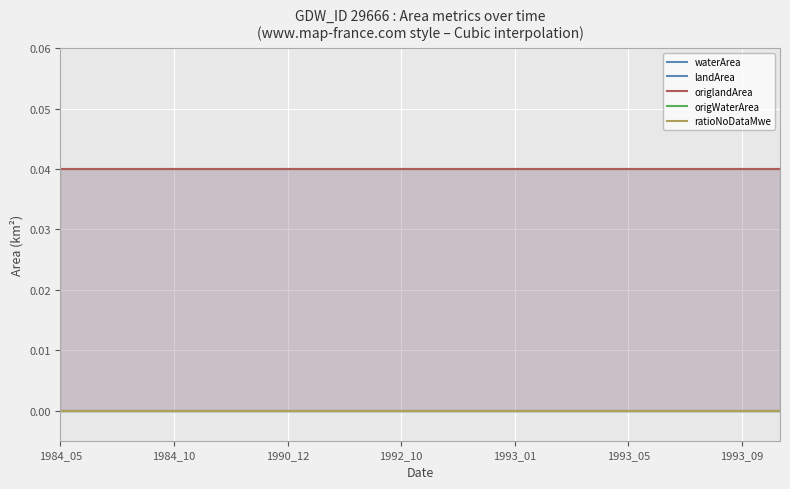

True or false: origlandArea has more than 0 interior local peaks.

False